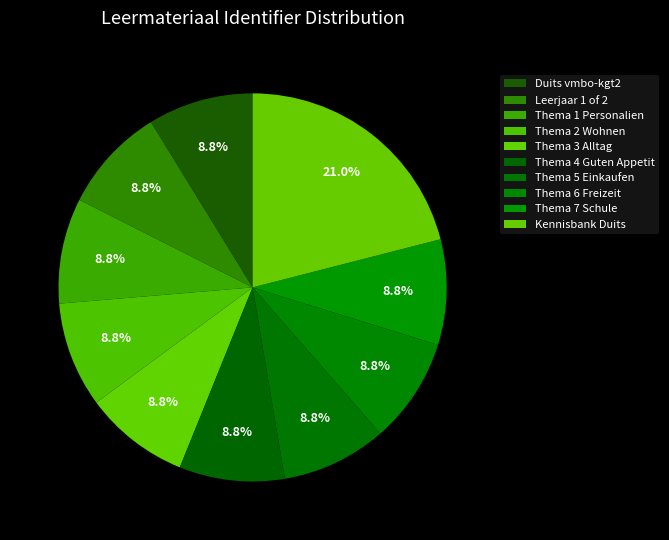

Rank the categories by value from highest to lowest.

Kennisbank Duits, Thema 7 Schule, Thema 6 Freizeit, Thema 5 Einkaufen, Thema 4 Guten Appetit, Thema 3 Alltag, Thema 2 Wohnen, Thema 1 Personalien, Leerjaar 1 of 2, Duits vmbo-kgt2